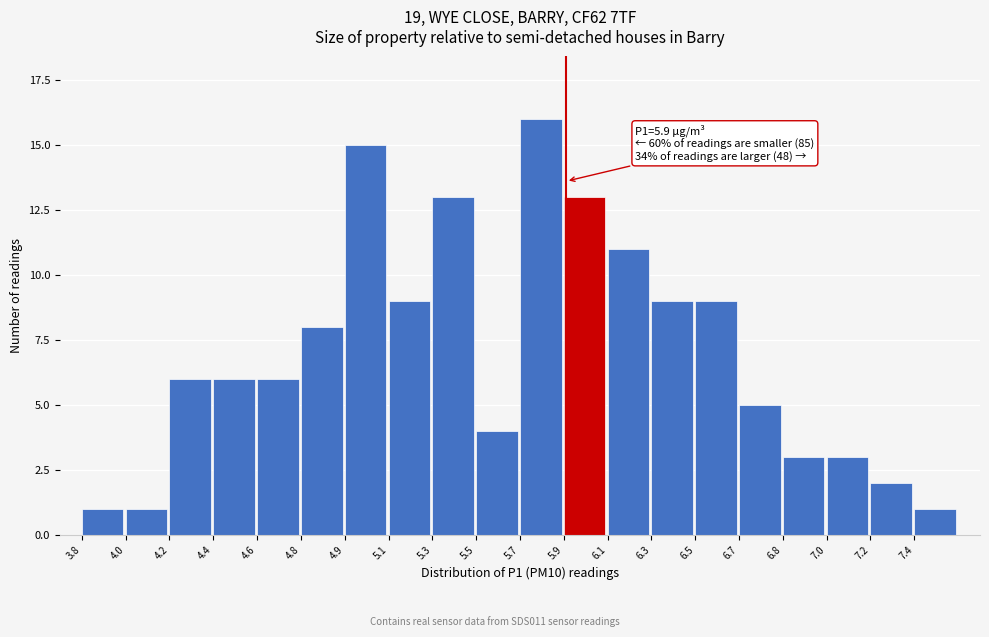

Reading left to right, what are all the values shown in this chart?

1	1	6	6	6	8	15	9	13	4	16	13	11	9	9	5	3	3	2	1